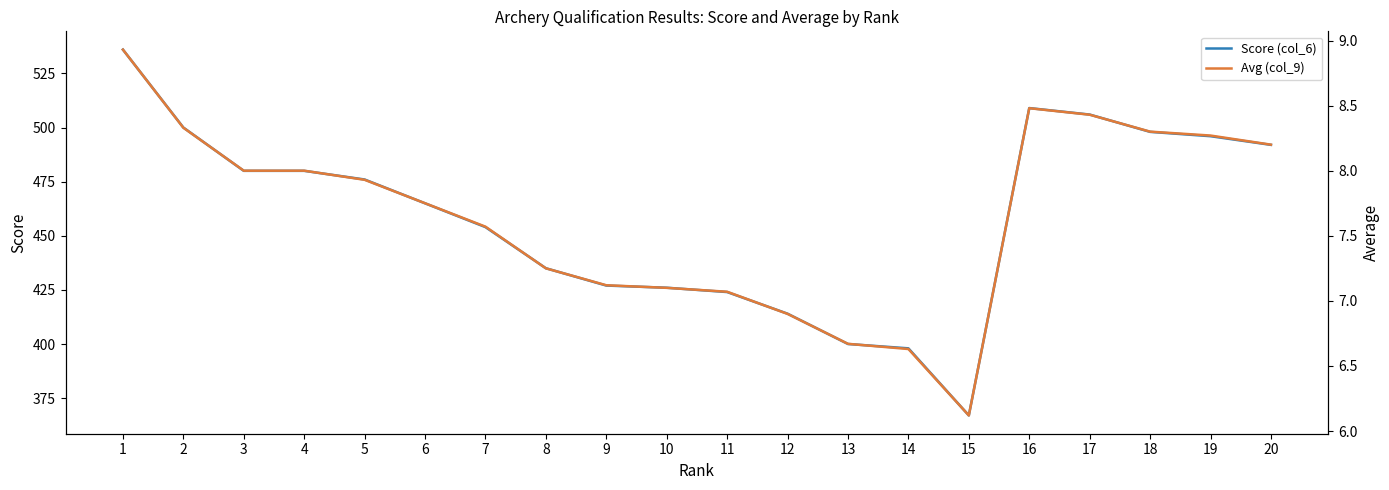

List the series in order of their peak value, highest first.

Score (col_6), Avg (col_9)